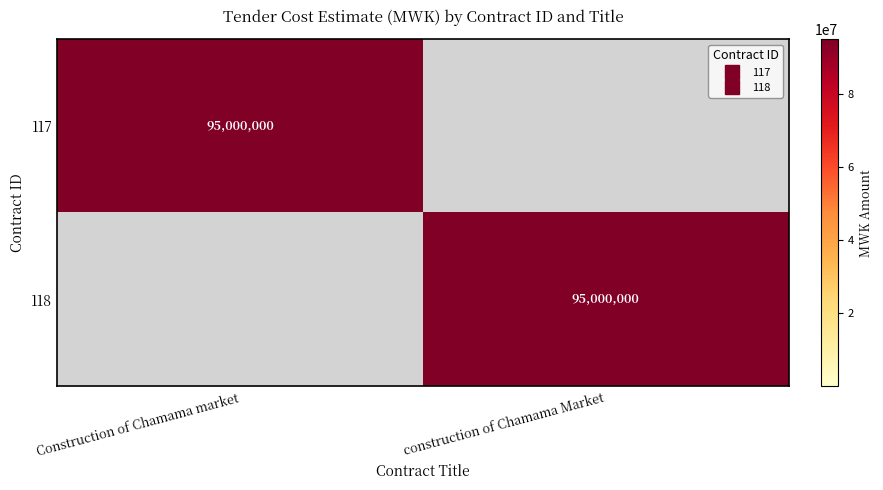

What is the spread (max minus min) of values at Construction of Chamama market?

95000000